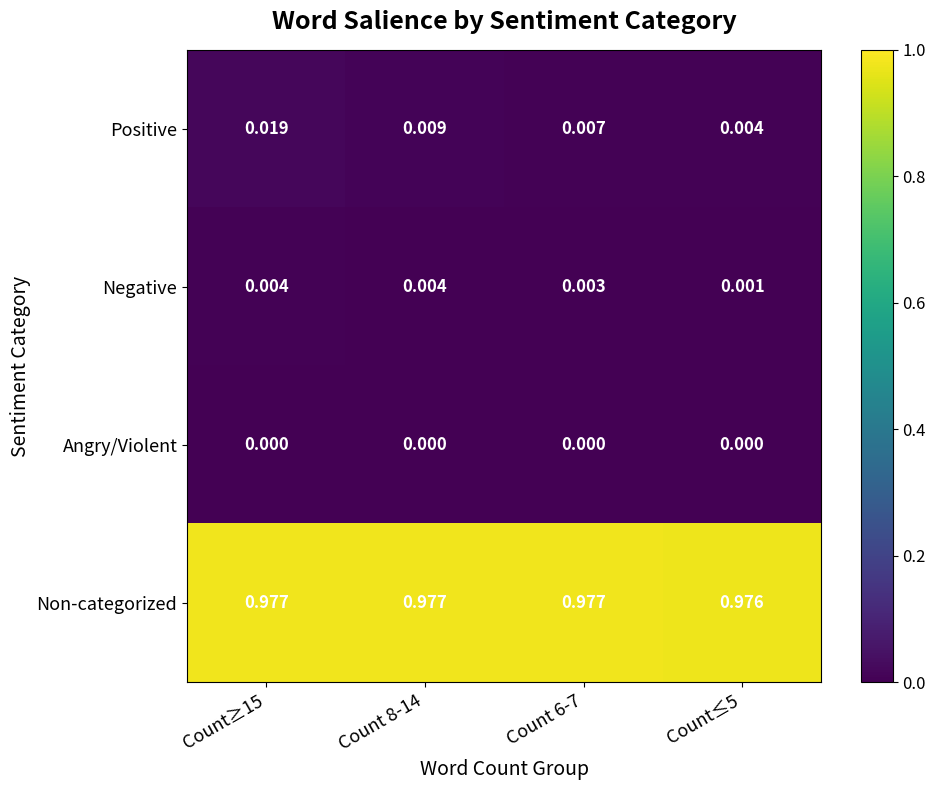

List the series in order of their peak value, lowest first.

Angry/Violent, Negative, Positive, Non-categorized